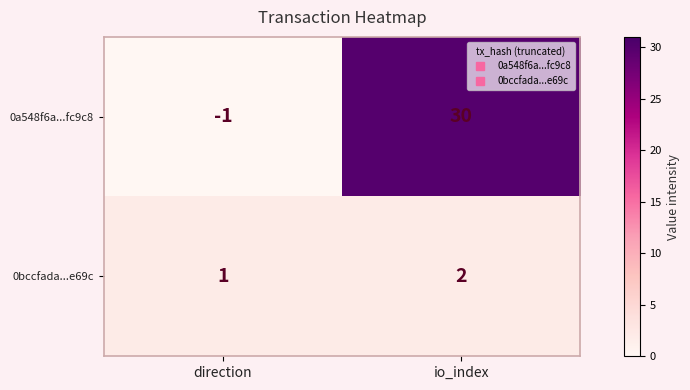

Is it true that 0bccfada...e69c equals 2 at io_index?

True